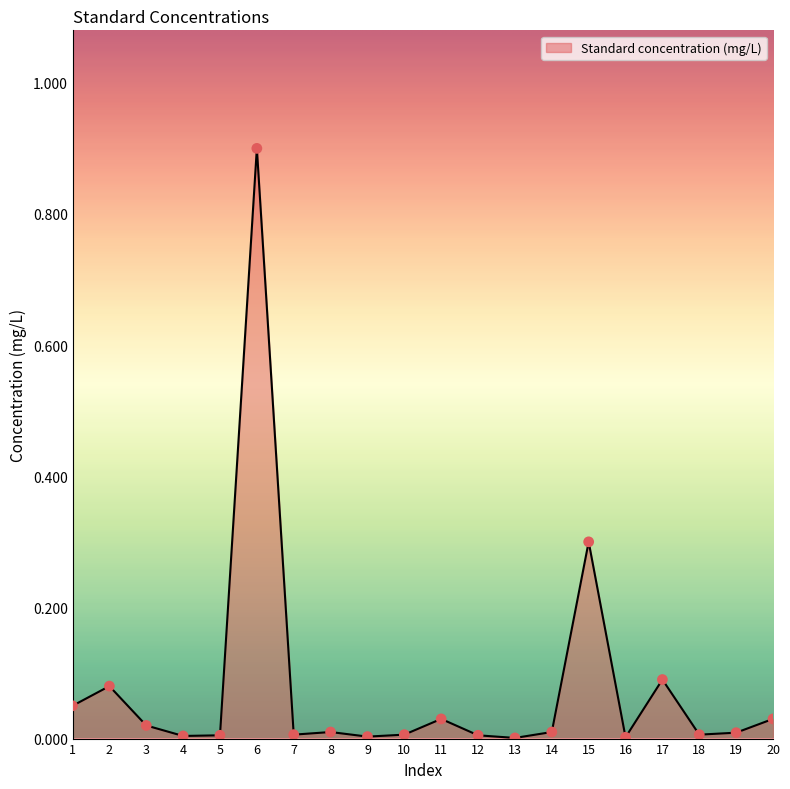

At which category does the chart reach its peak across all series?

6